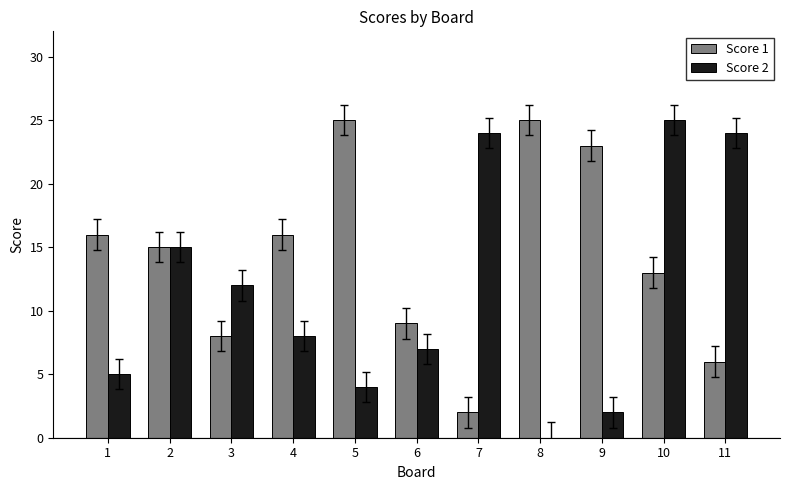

What is the sum of all Score 2 values?

126